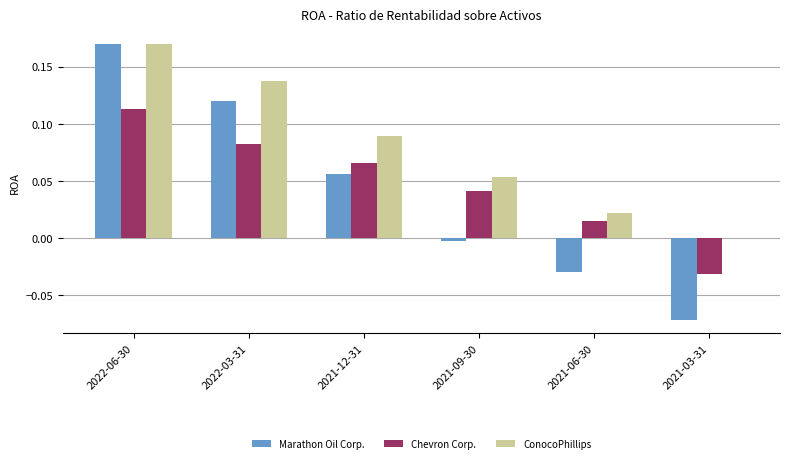

The ConocoPhillips series shows 0.3 at 2022-06-30. True or false?

False